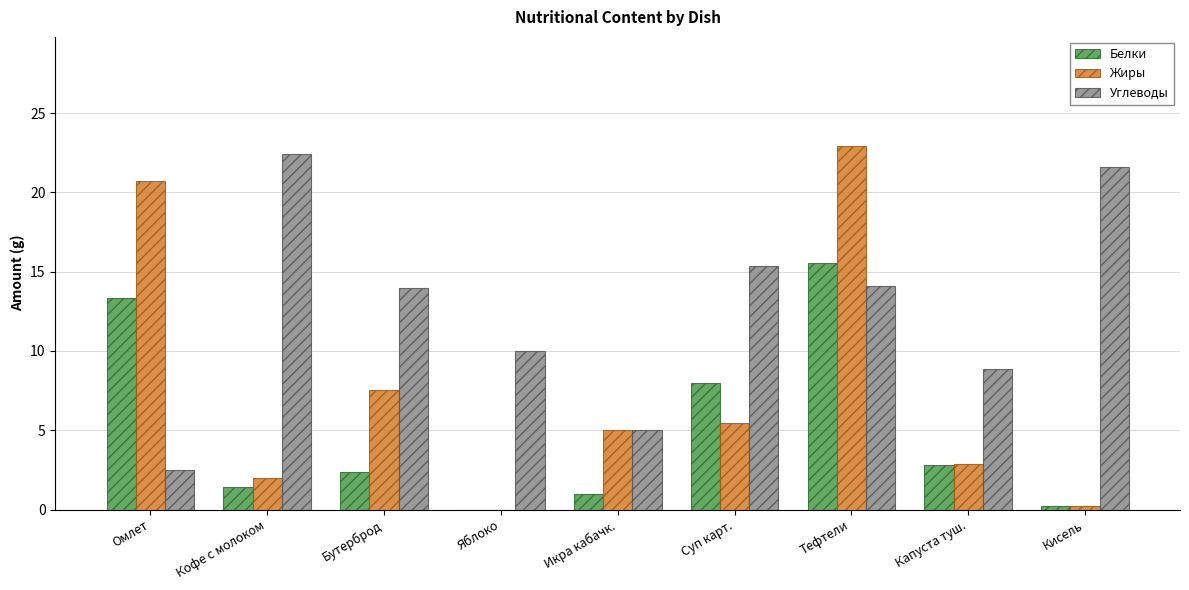

What is the total value across all series at Кофе с молоком?

25.8